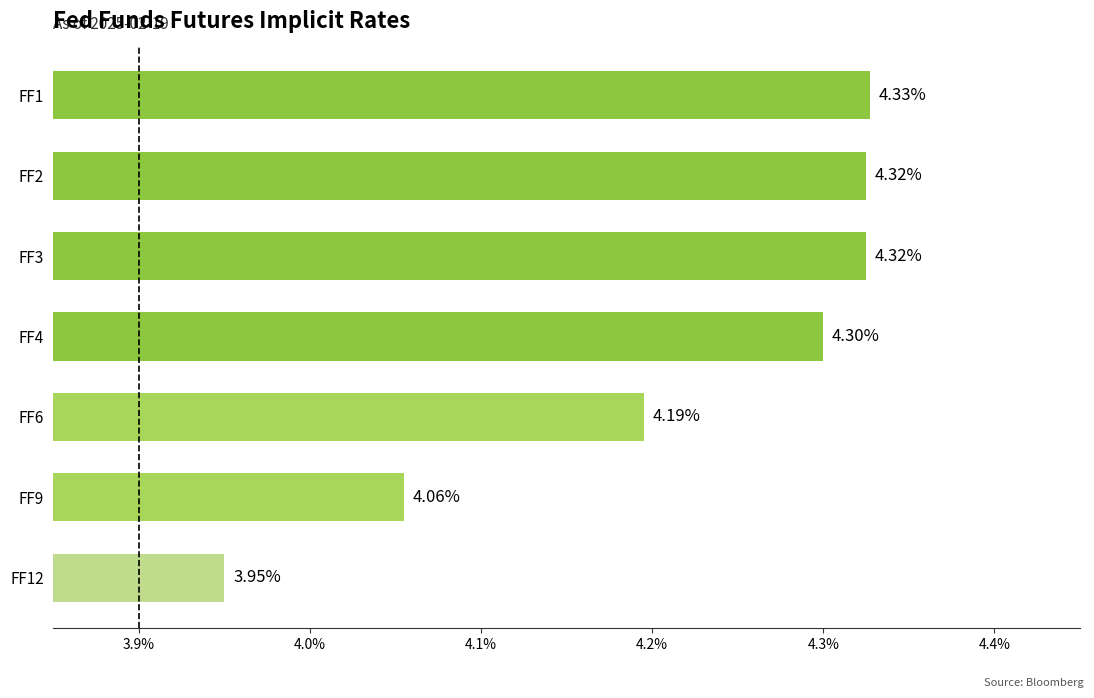

What is the difference between the maximum and minimum values?

0.4